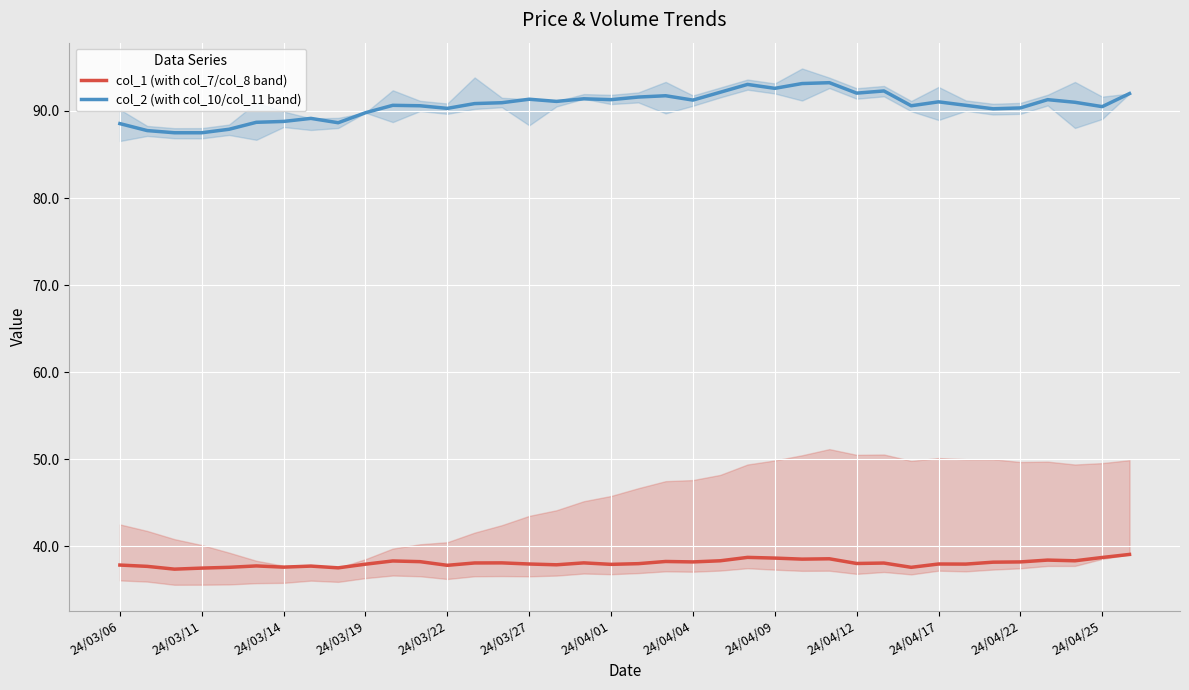

What is the smallest value displayed?

37.4